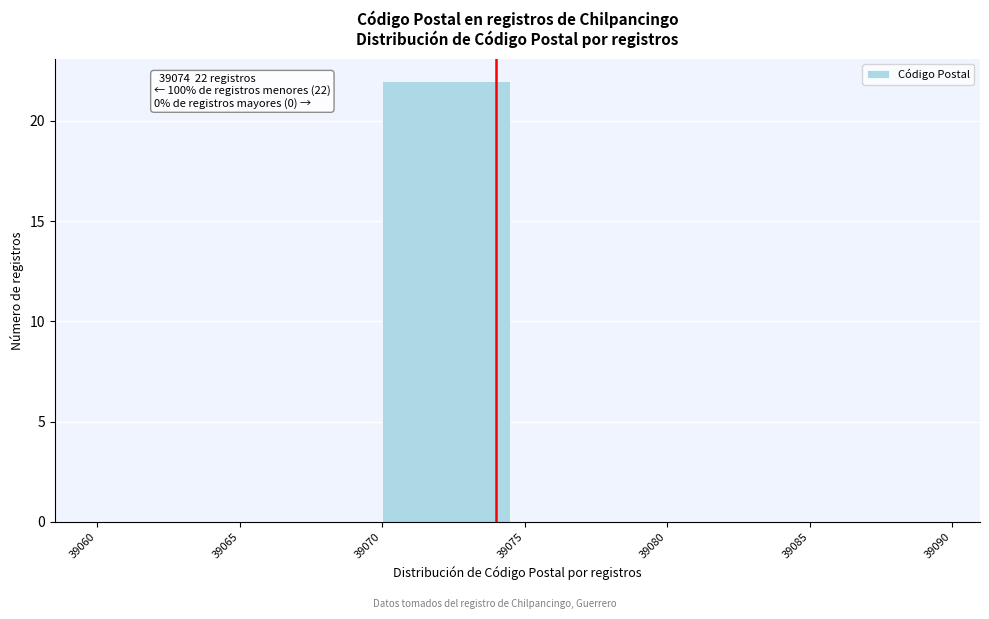

Over which range of the x-axis is the bar tallest?

39070 to 39075